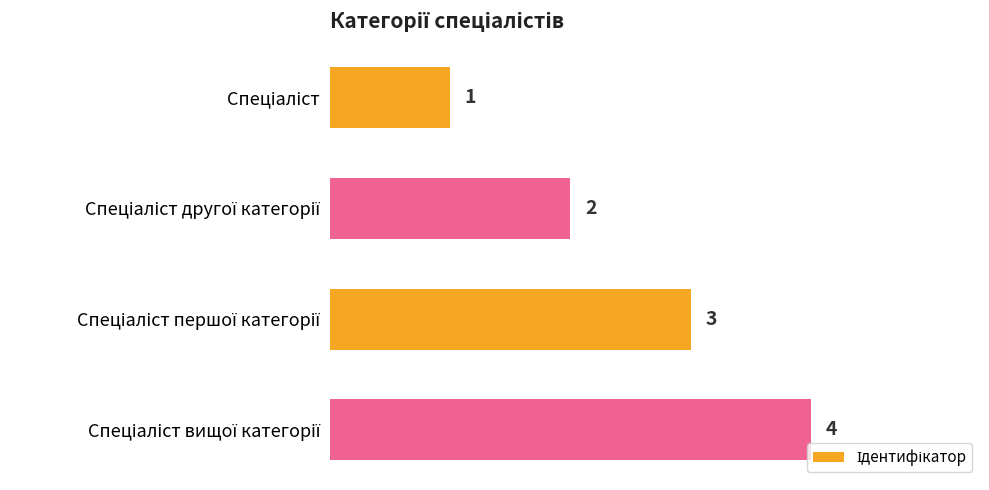

What is the smallest value displayed?

1